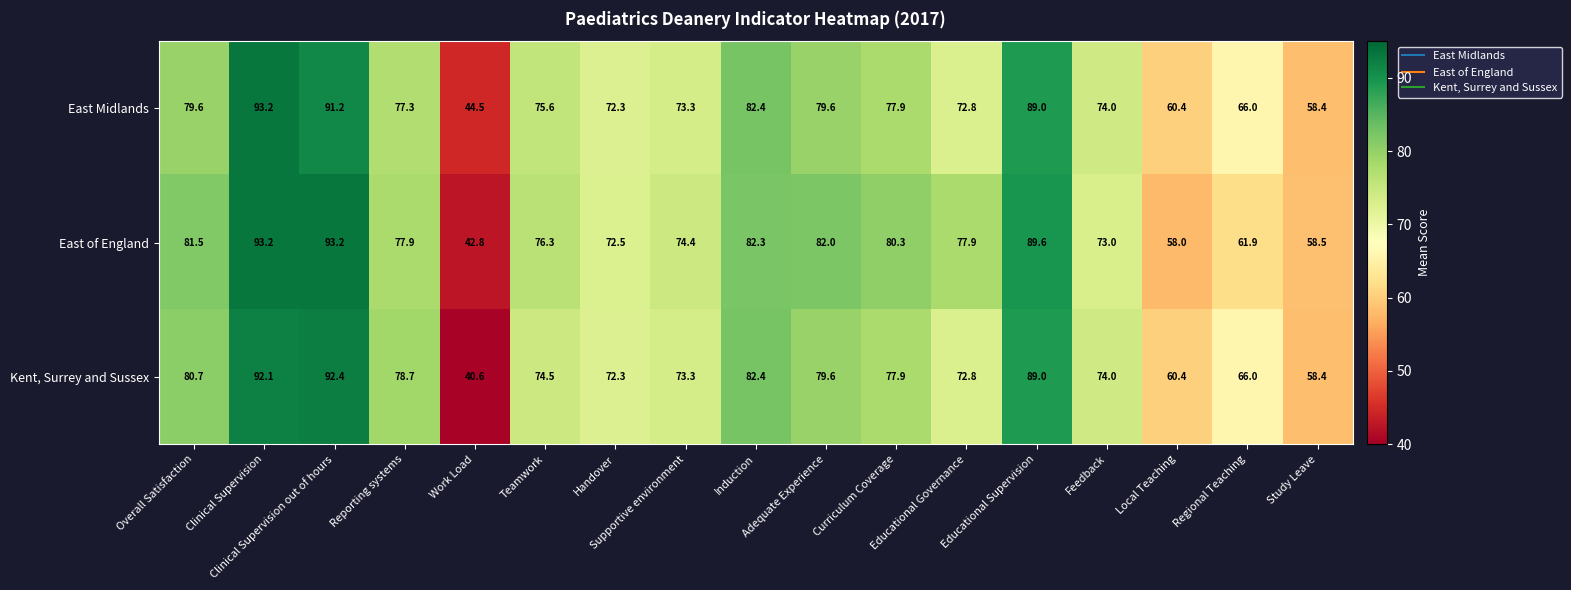

What is the greatest value displayed?

93.2